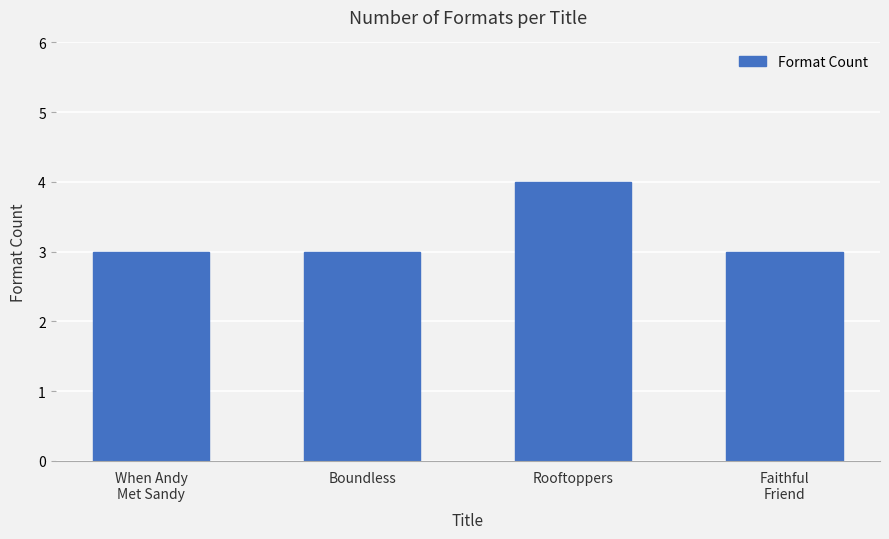

What is the change in value from Rooftoppers to Faithful
Friend?

-1